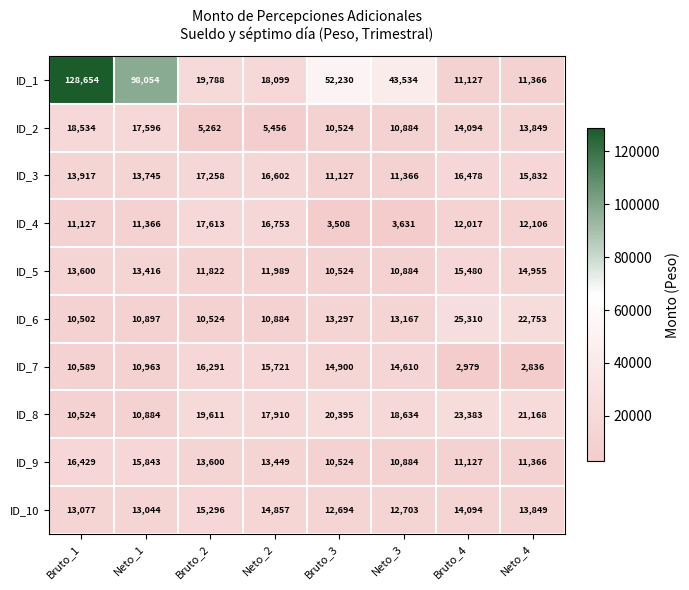

What is the difference between the maximum and minimum values in the ID_5 series?

4956